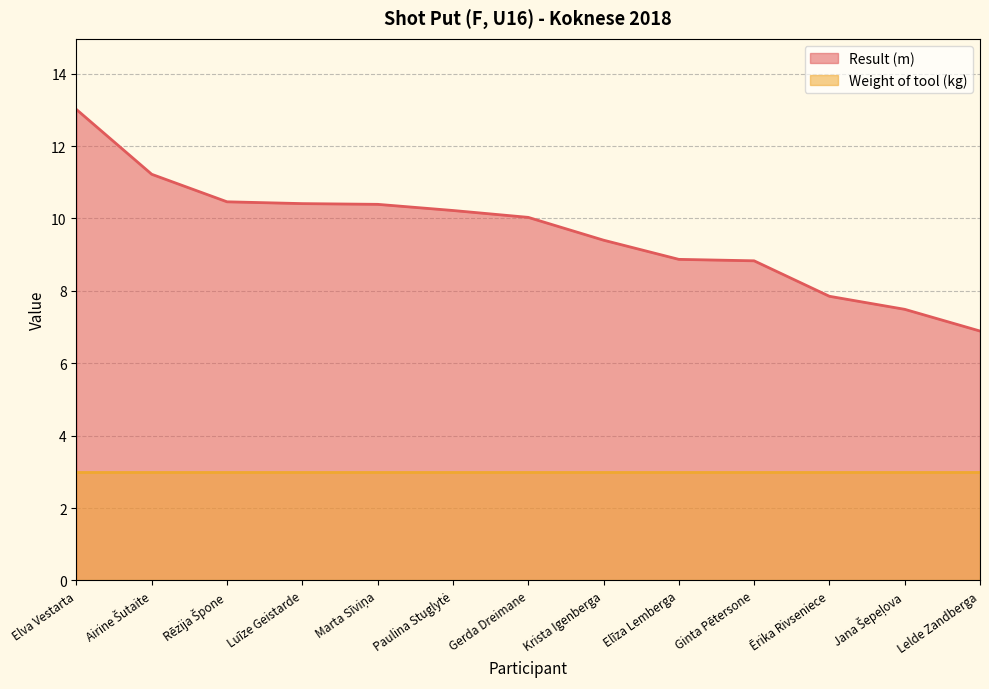

What is the value of the 10th point from the left?

8.8